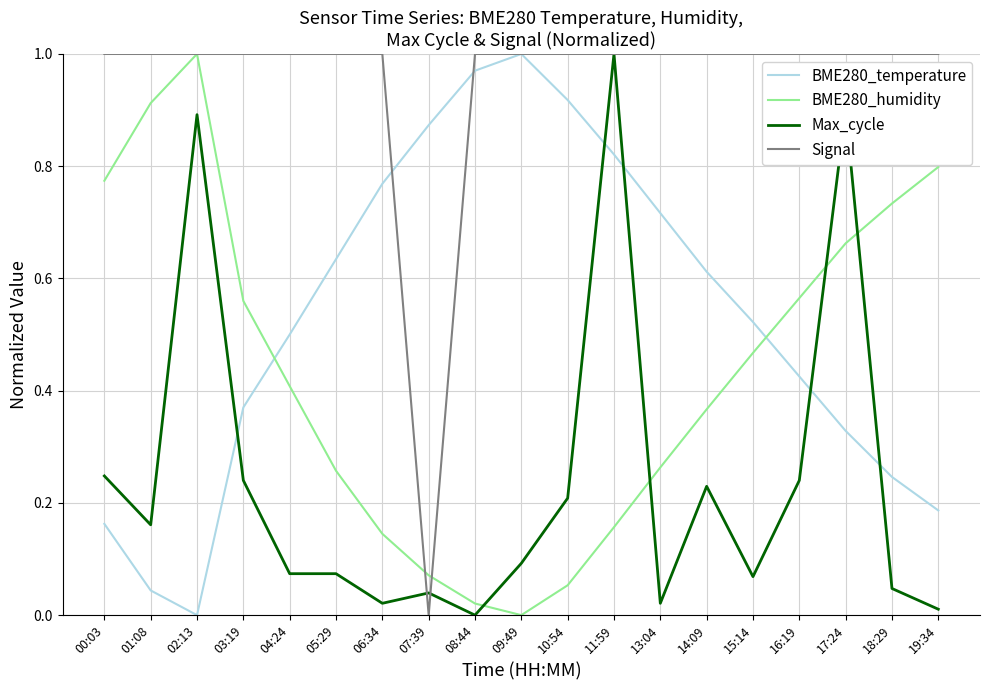

Is the value of BME280_humidity at 06:34 greater than the value of Signal at 15:14?

No